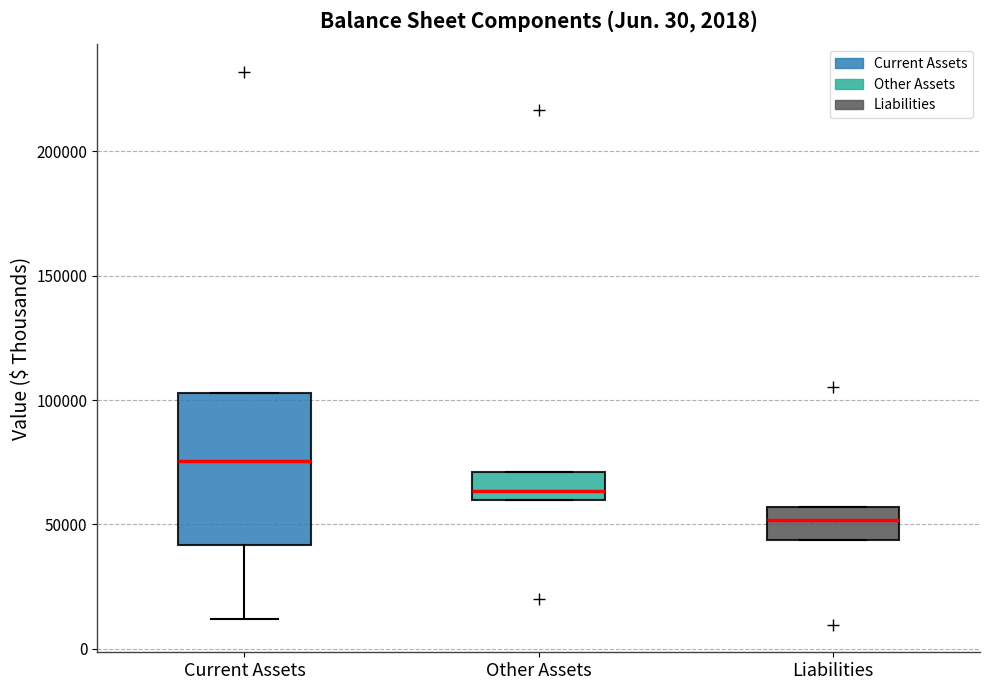

Which box's median line is the highest?

Current Assets